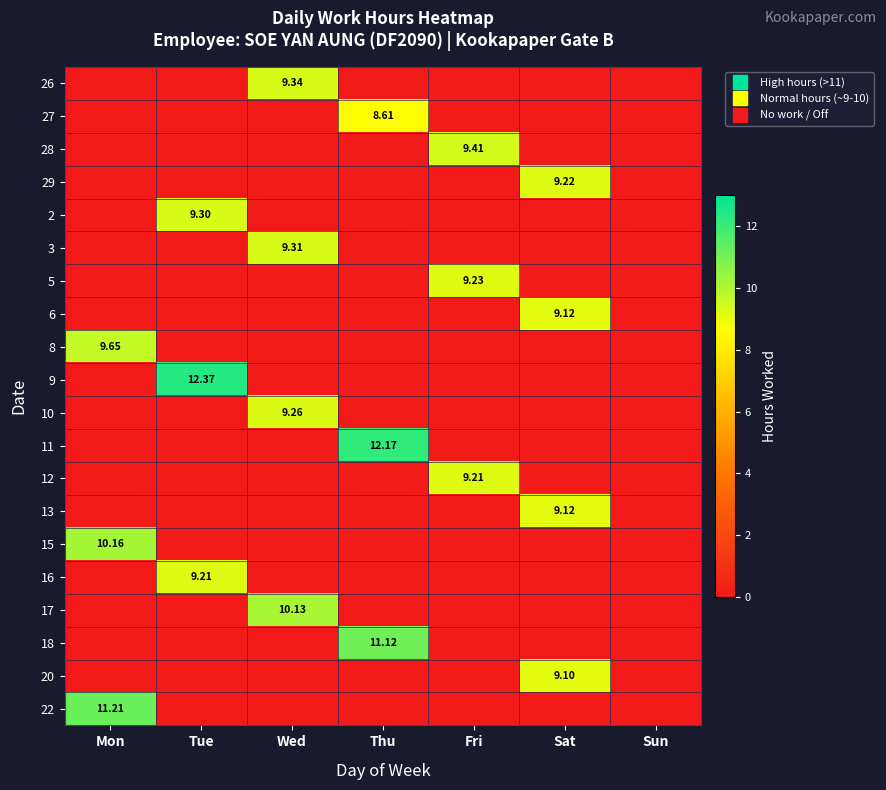

True or false: 17 has a value of 0.0 at Tue.

True